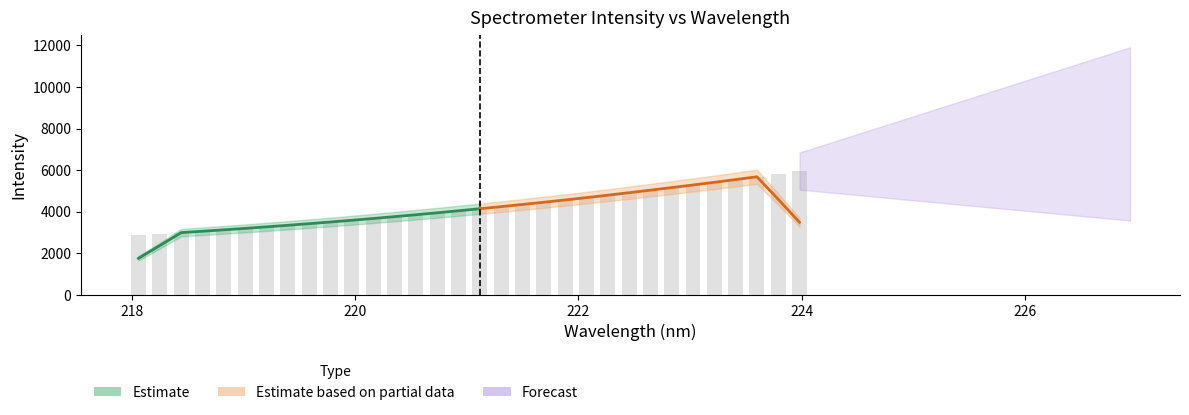

List the labels in order of value, largest first.

223.9802, 223.7895, 223.5987, 223.408, 223.2172, 223.0264, 222.8355, 222.6447, 222.4538, 222.263, 222.0721, 221.8812, 221.6902, 221.4993, 221.3083, 221.1174, 220.9264, 220.7354, 220.5444, 220.3533, 220.1623, 219.9712, 219.7801, 219.589, 219.3979, 219.2067, 219.0156, 218.8244, 218.6332, 218.442, 218.2508, 218.0596